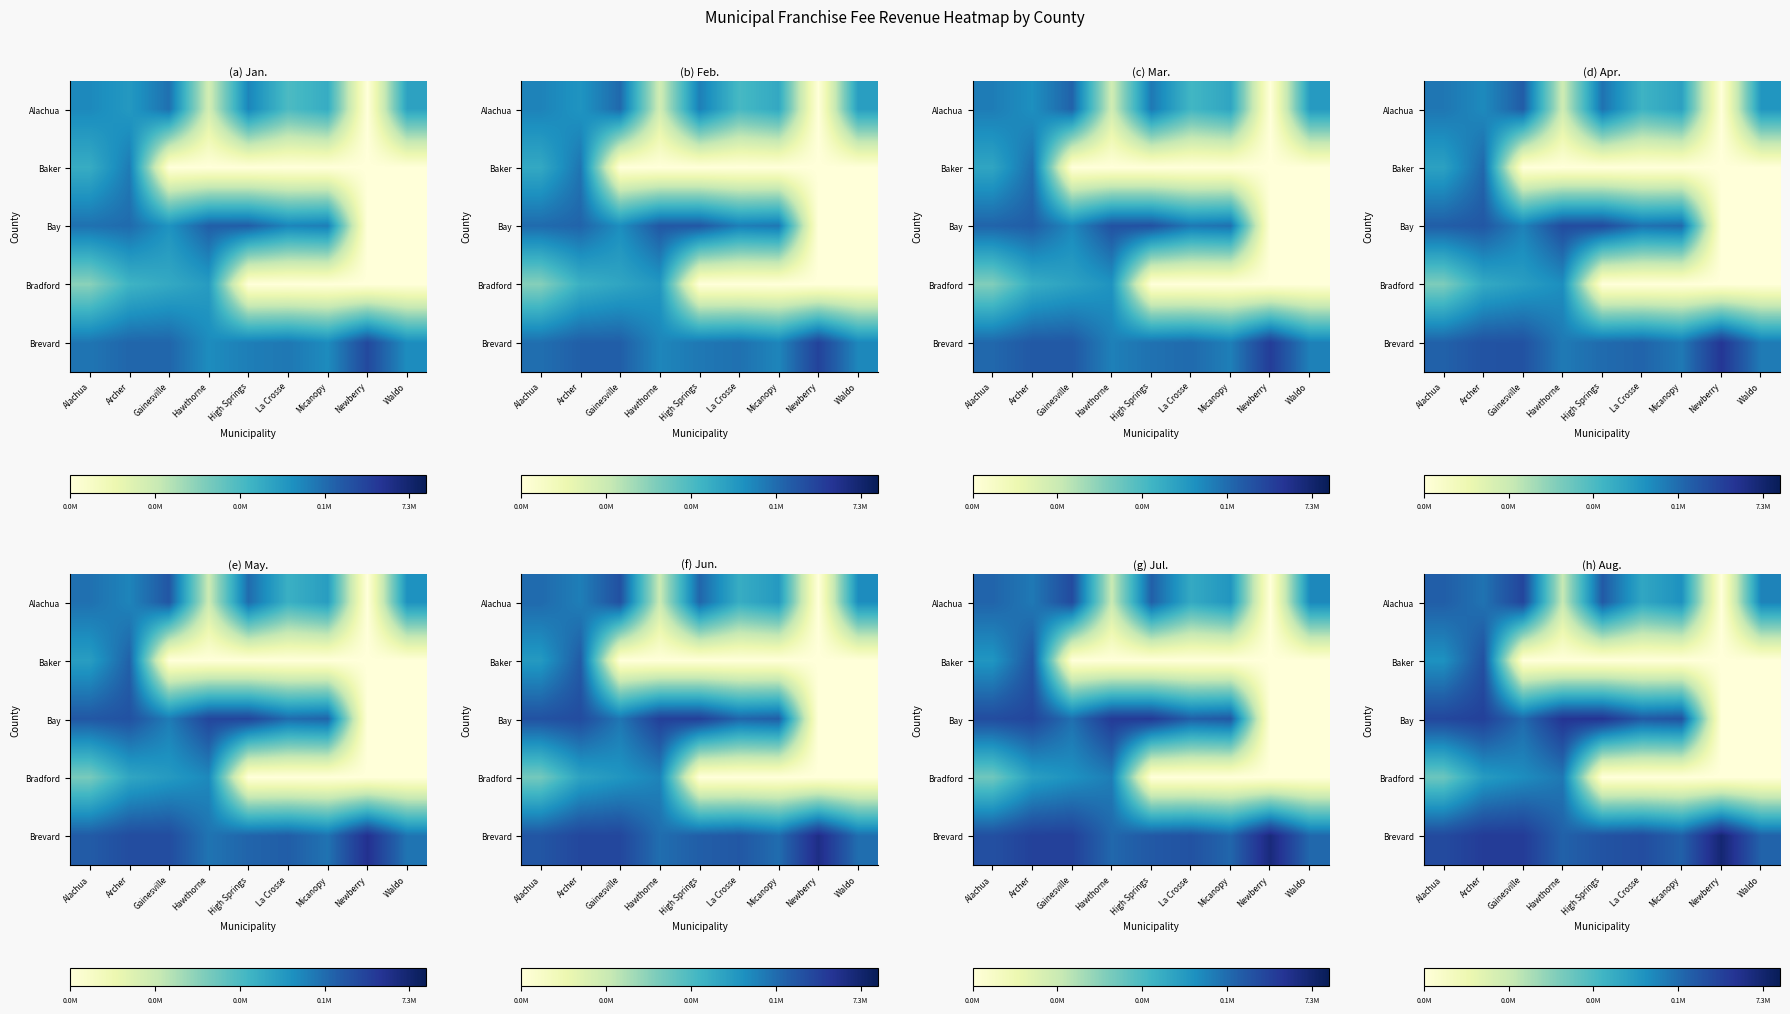

At which category is the sum across all series the highest?

Archer